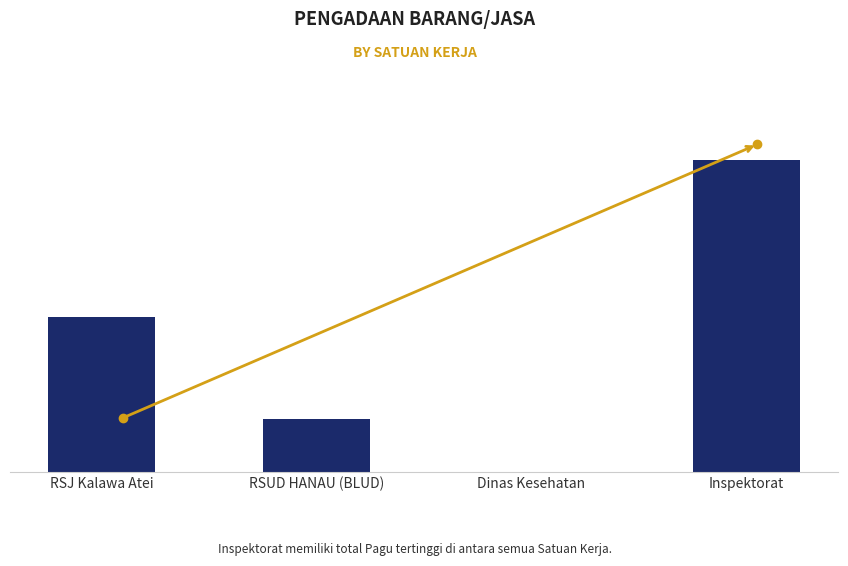

Where does the data first go above 3454320992?

Inspektorat